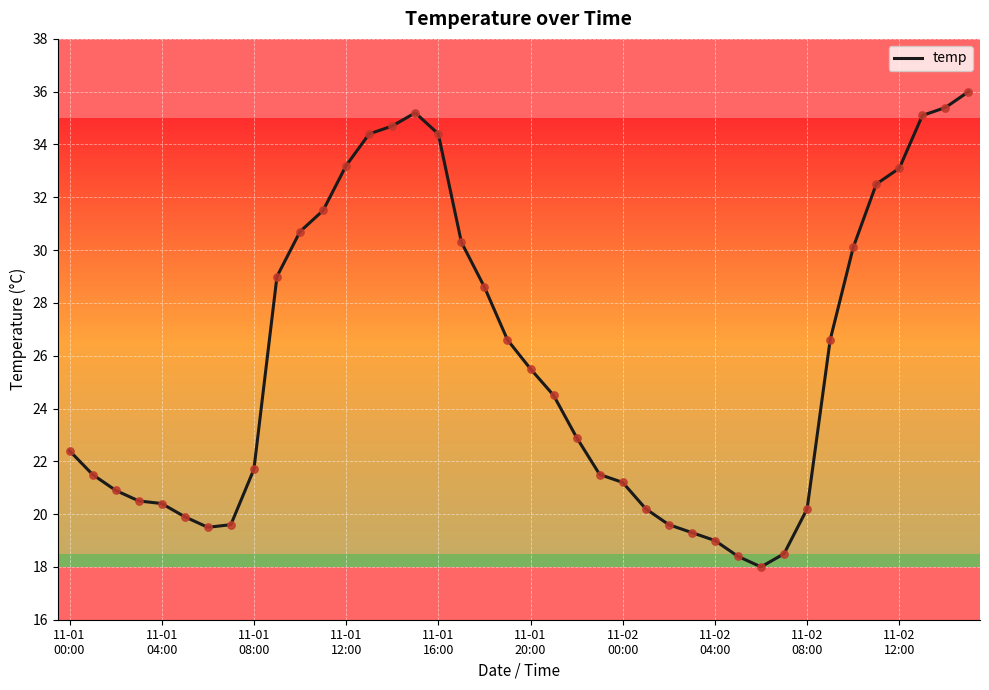

What is the difference between the maximum and minimum values?

18.0